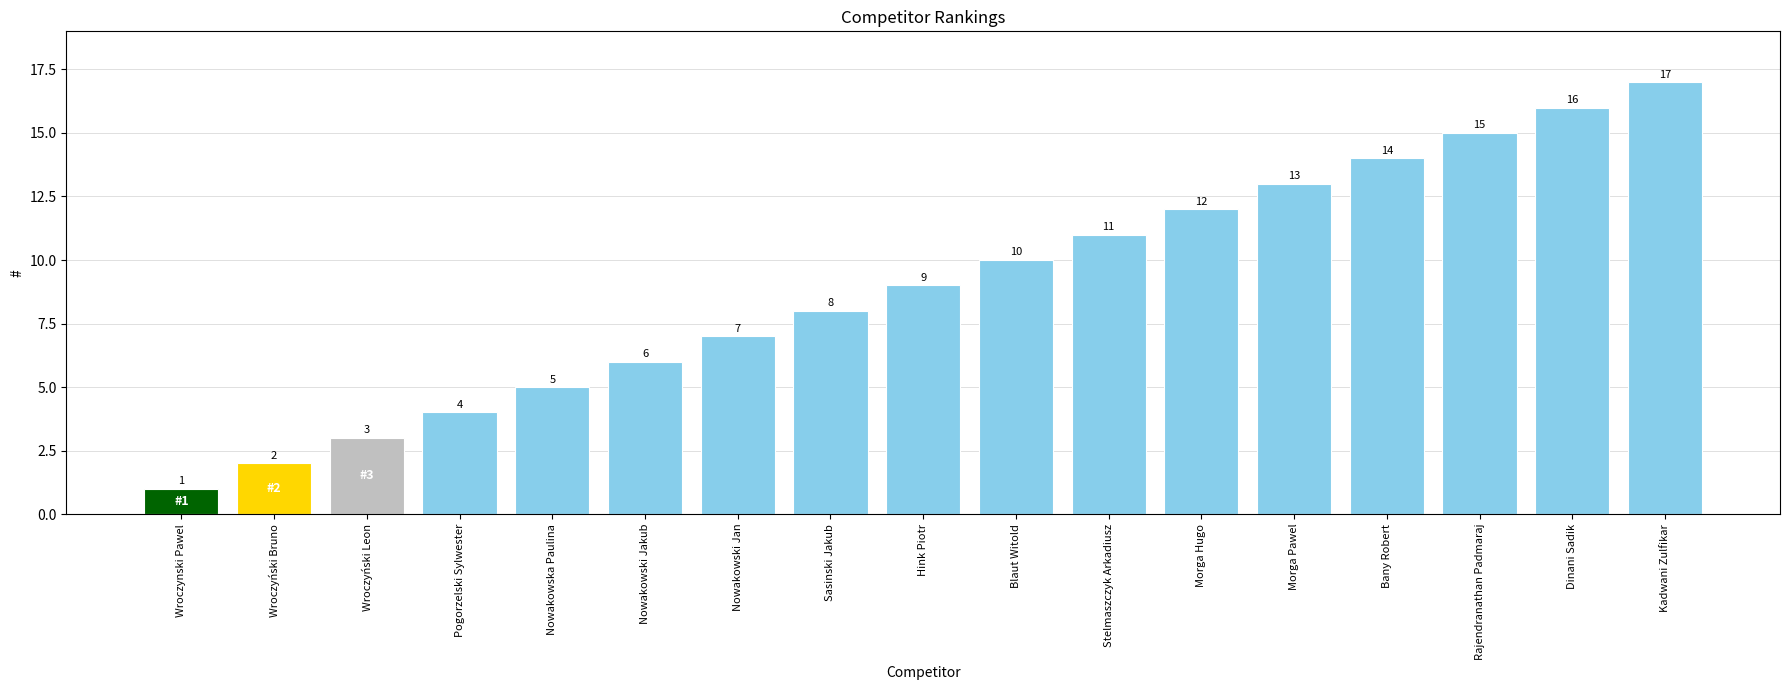

What is the label of the 5th bar from the right?

Morga Pawel